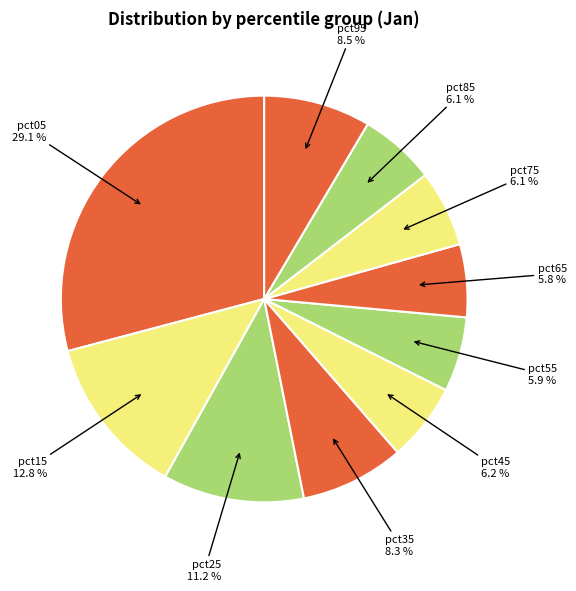

How many segments does this pie chart have?

10